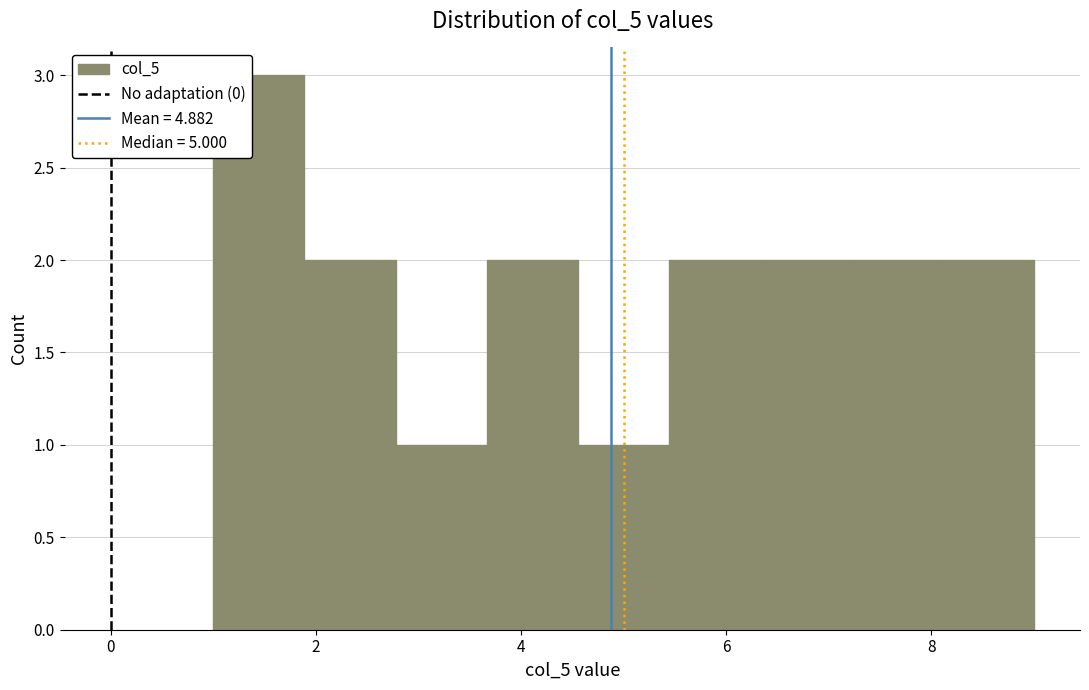

Which range on the x-axis has the tallest bar?

1.0 to 1.8